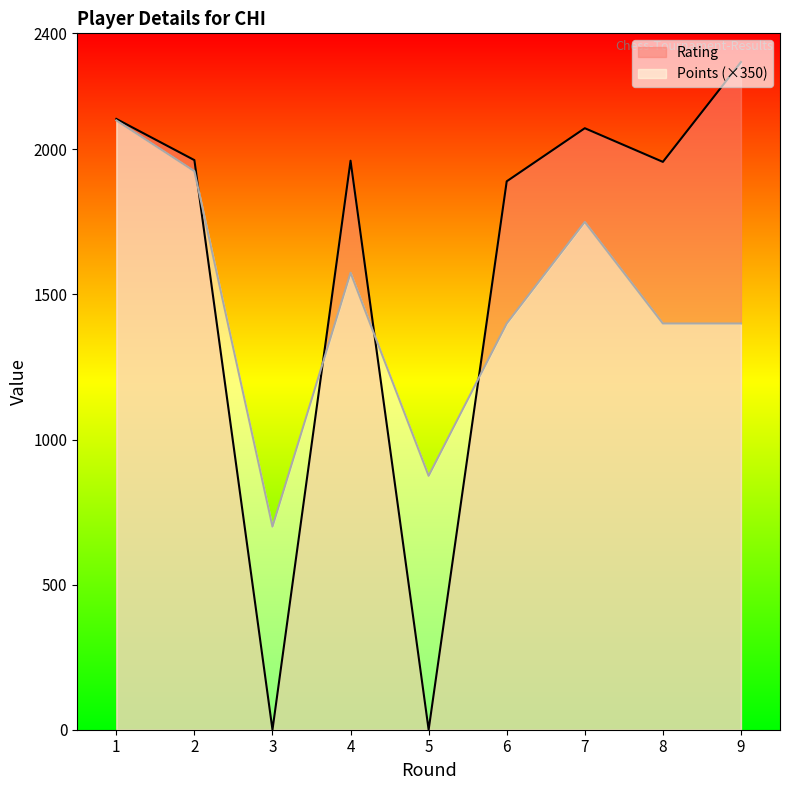

Which series changed the most between 4 and 6?

Points (×350)